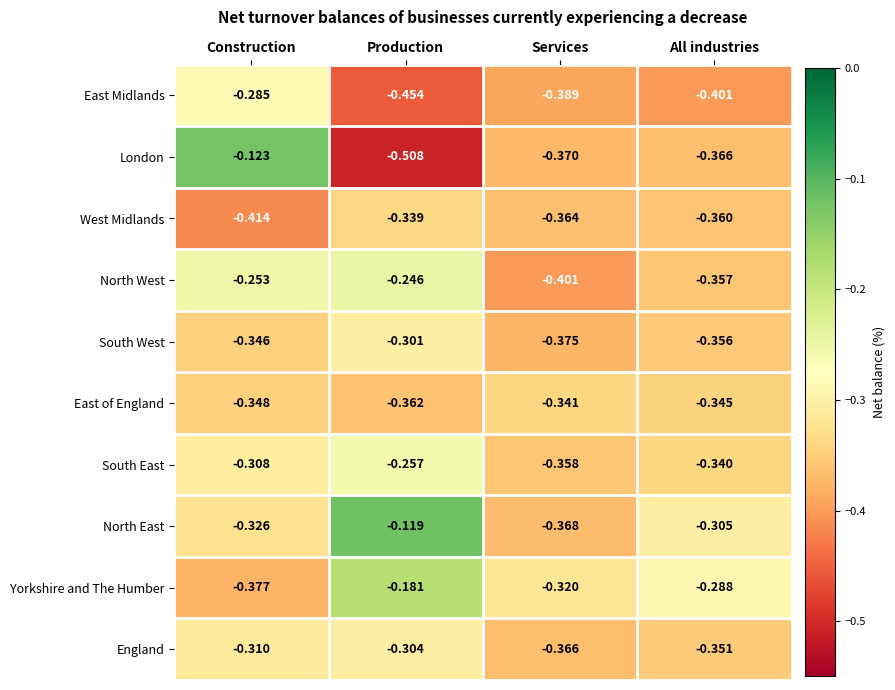

What is the spread (max minus min) of values at Services?

0.1